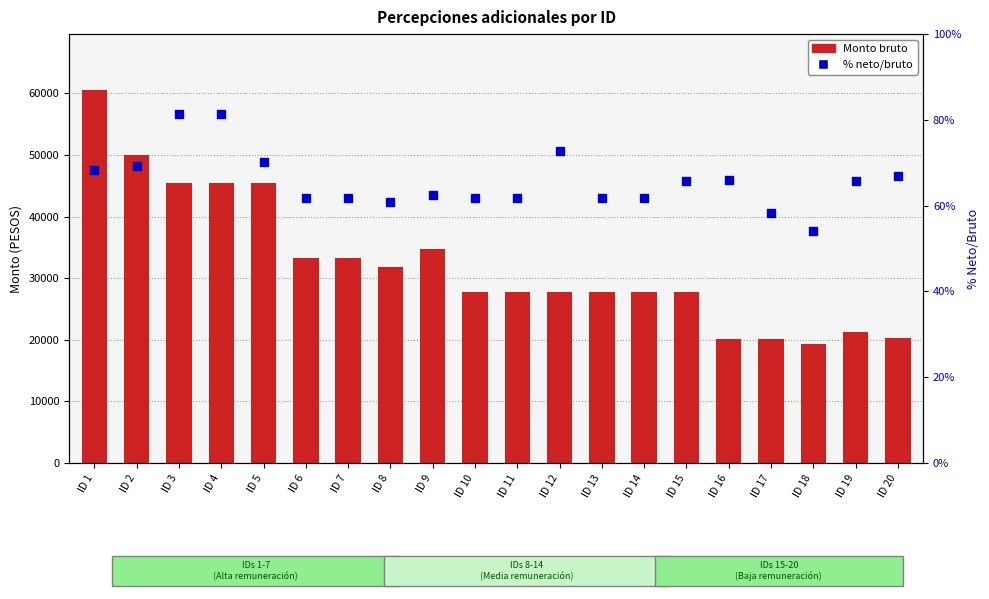

Which series has the largest total across all categories?

Monto bruto